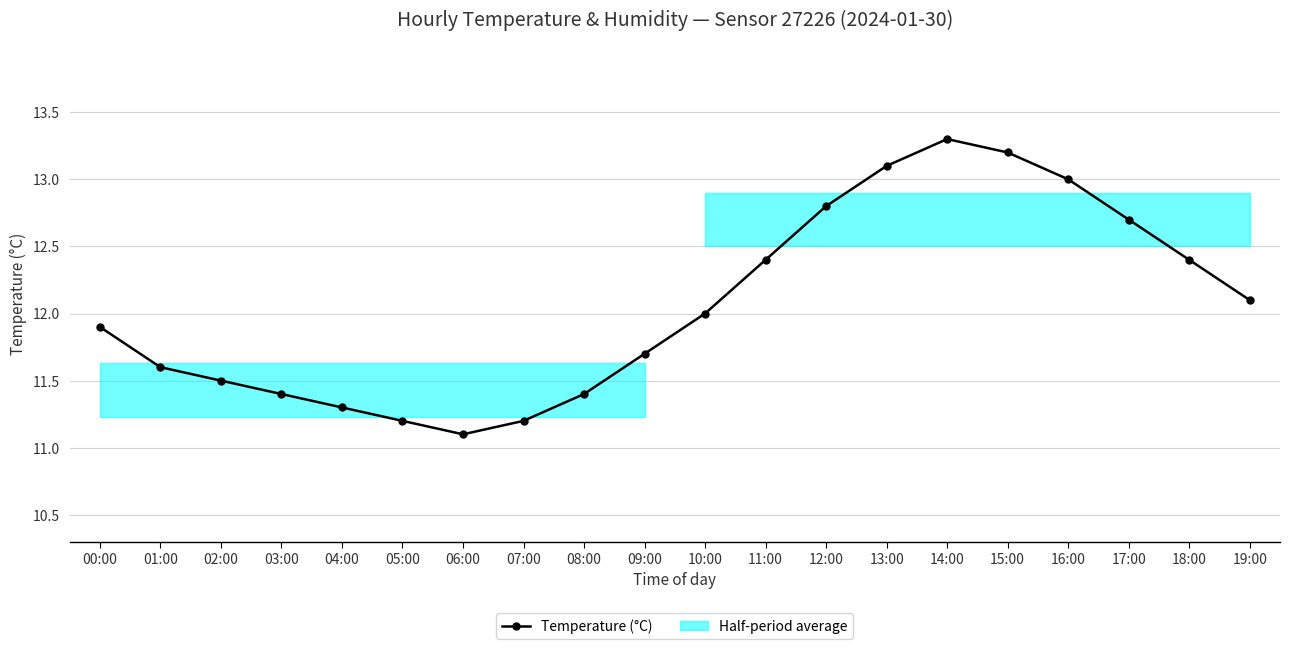

Reading left to right, list all the values displayed in this chart.

00:00=11.9	01:00=11.6	02:00=11.5	03:00=11.4	04:00=11.3	05:00=11.2	06:00=11.1	07:00=11.2	08:00=11.4	09:00=11.7	10:00=12.0	11:00=12.4	12:00=12.8	13:00=13.1	14:00=13.3	15:00=13.2	16:00=13.0	17:00=12.7	18:00=12.4	19:00=12.1